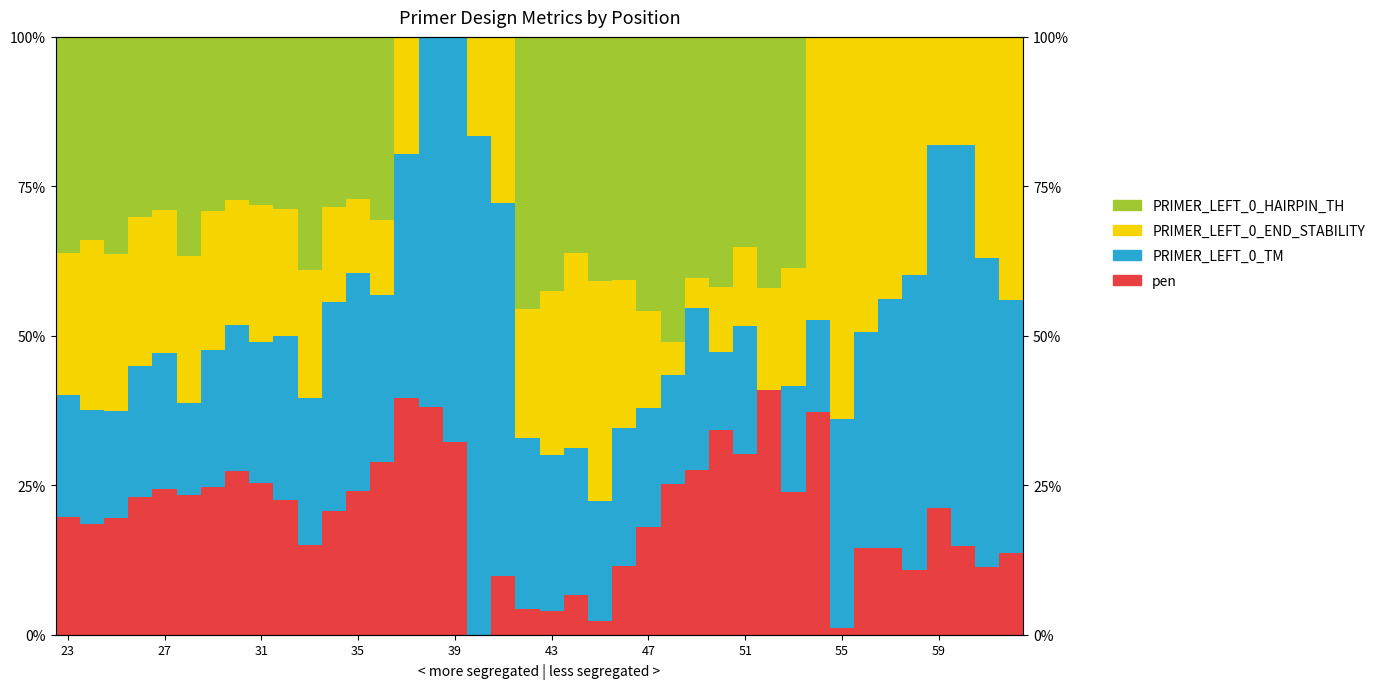

How many bars are there in each group?

4